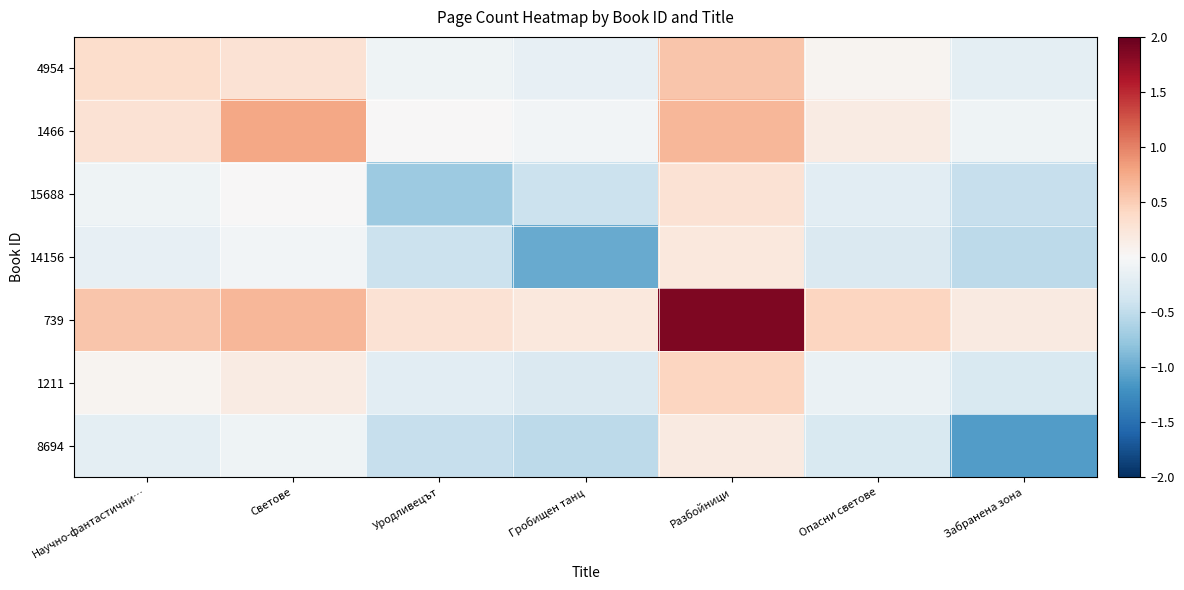

Which label corresponds to the largest value in the chart?

Разбойници